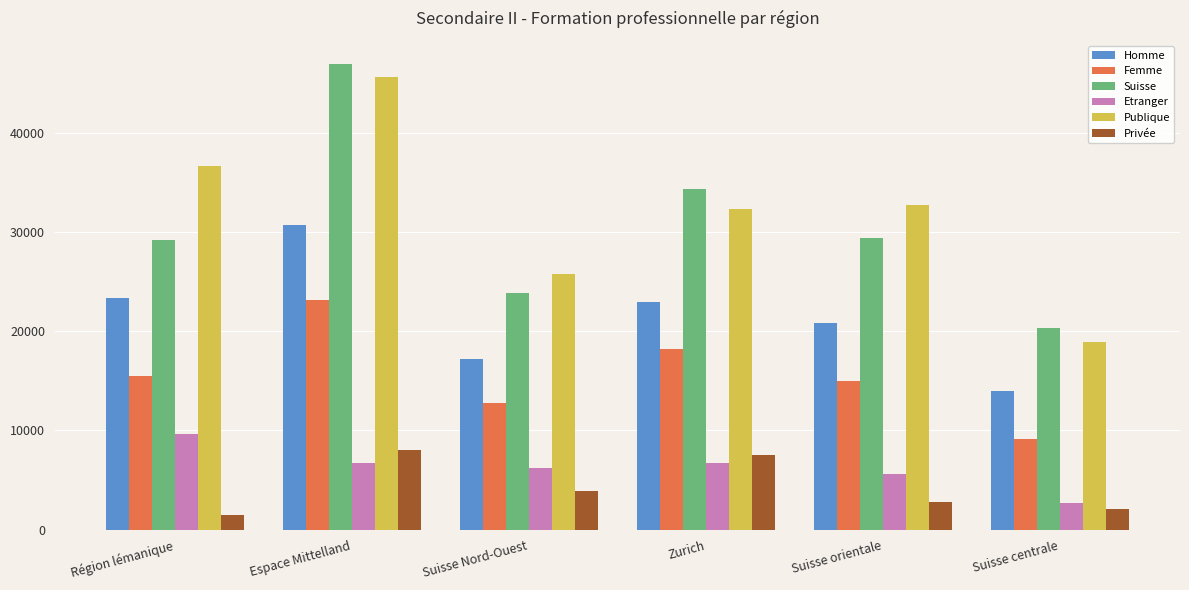

Is it true that Publique equals 6611 at Suisse centrale?

False